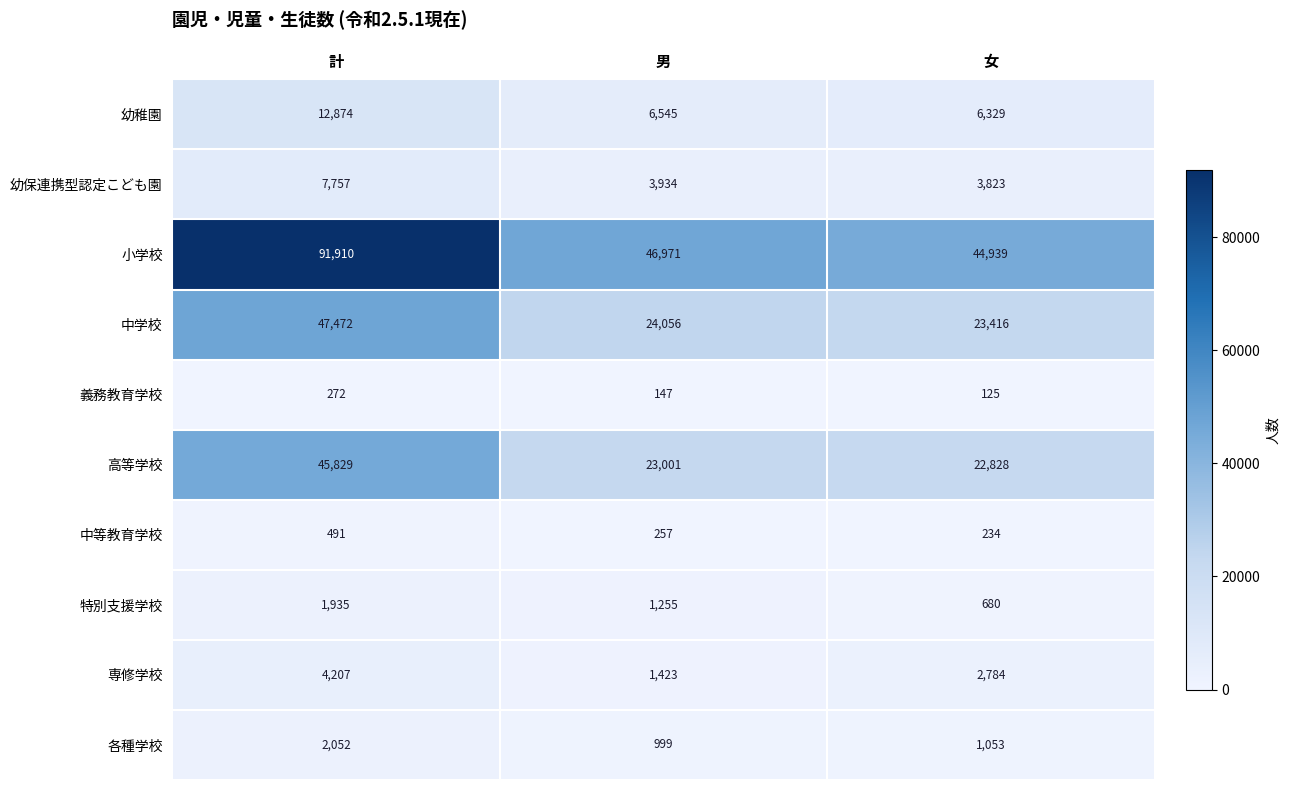

Reading left to right, list all the values displayed in this chart.

幼稚園: 計=12874	男=6545	女=6329
幼保連携型認定こども園: 計=7757	男=3934	女=3823
小学校: 計=91910	男=46971	女=44939
中学校: 計=47472	男=24056	女=23416
義務教育学校: 計=272	男=147	女=125
高等学校: 計=45829	男=23001	女=22828
中等教育学校: 計=491	男=257	女=234
特別支援学校: 計=1935	男=1255	女=680
専修学校: 計=4207	男=1423	女=2784
各種学校: 計=2052	男=999	女=1053